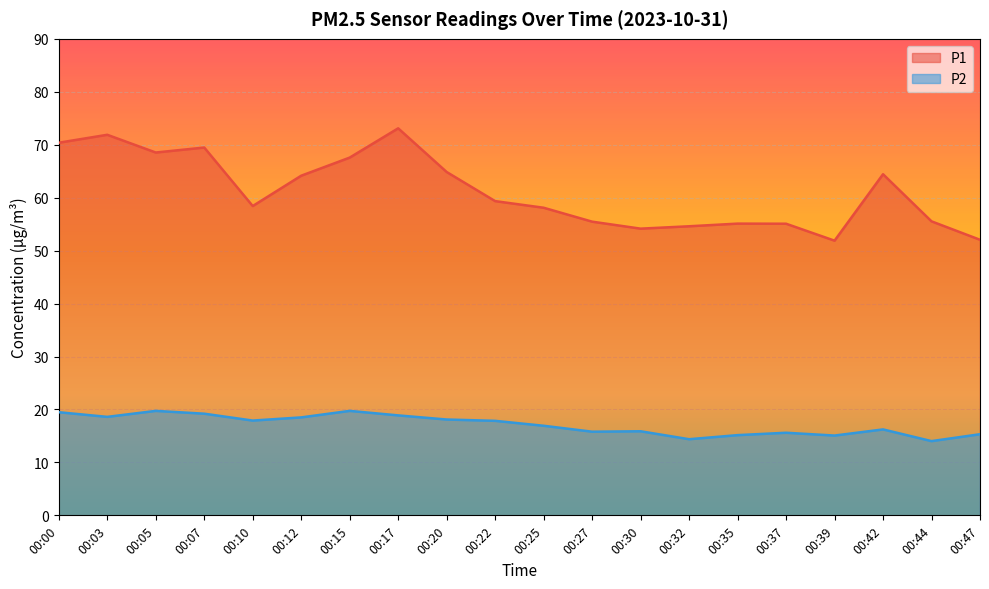

Reading right to left, transcribe all the data shown in this chart.

P1: 52.0	55.5	64.4	51.9	55.1	55.1	54.6	54.1	55.5	58.1	59.4	64.8	73.1	67.6	64.2	58.4	69.5	68.5	71.9	70.4
P2: 15.3	14.0	16.2	15.1	15.6	15.2	14.4	15.9	15.8	16.9	17.9	18.1	18.9	19.7	18.5	17.9	19.2	19.7	18.6	19.5